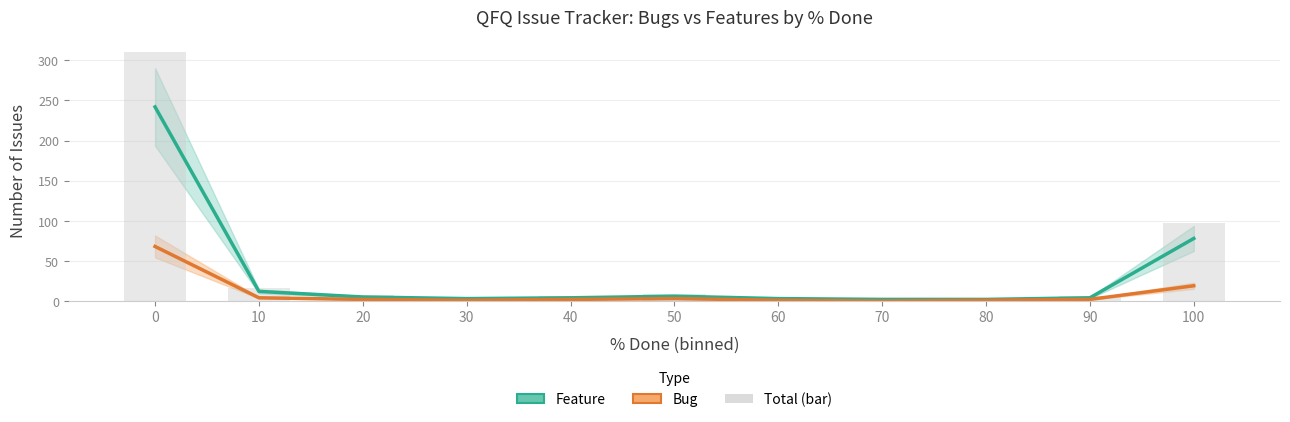

What is the sum of all Feature values?

361